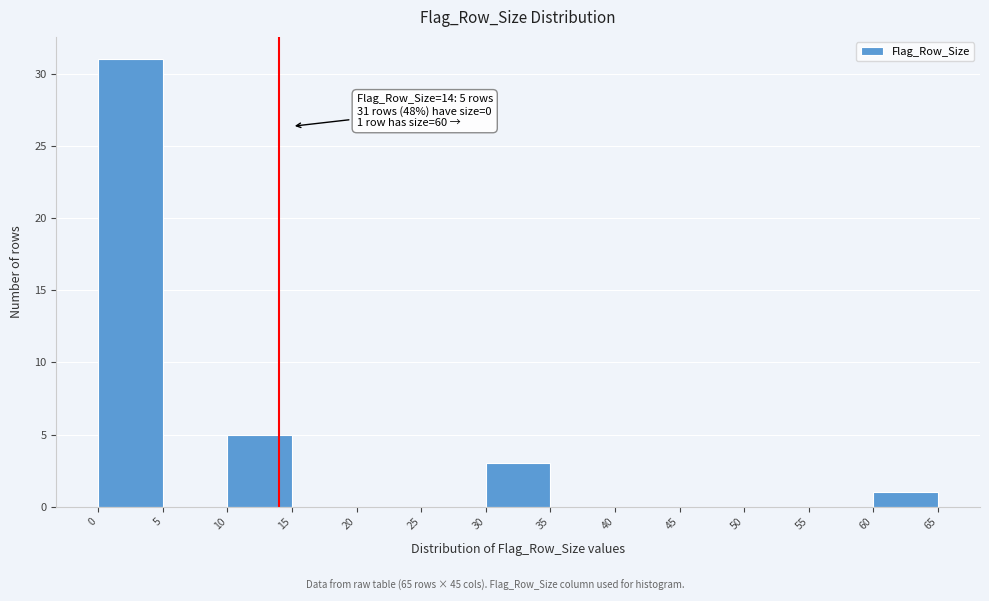

Which range on the x-axis has the tallest bar?

0 to 5